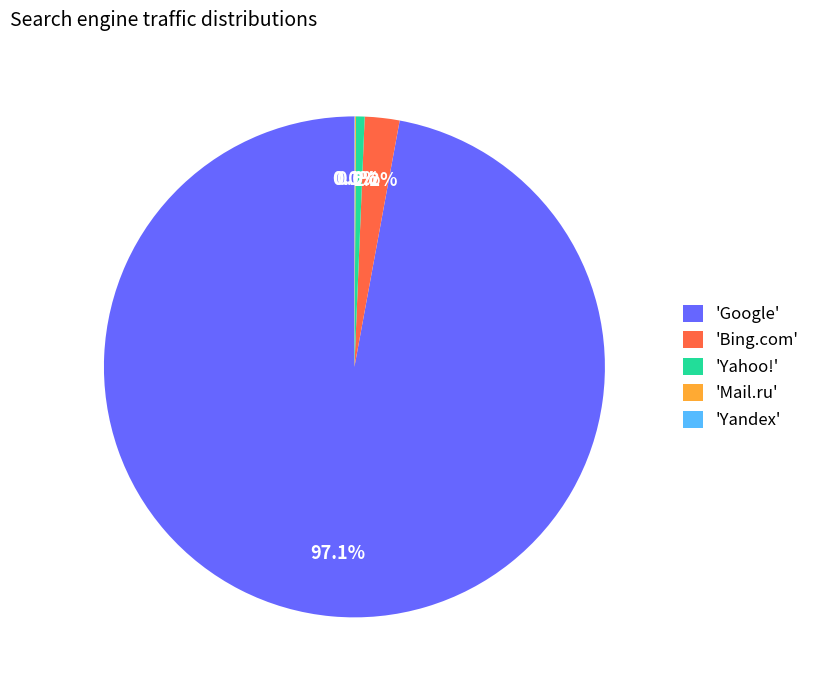

What is the largest slice in the pie chart?

'Google'